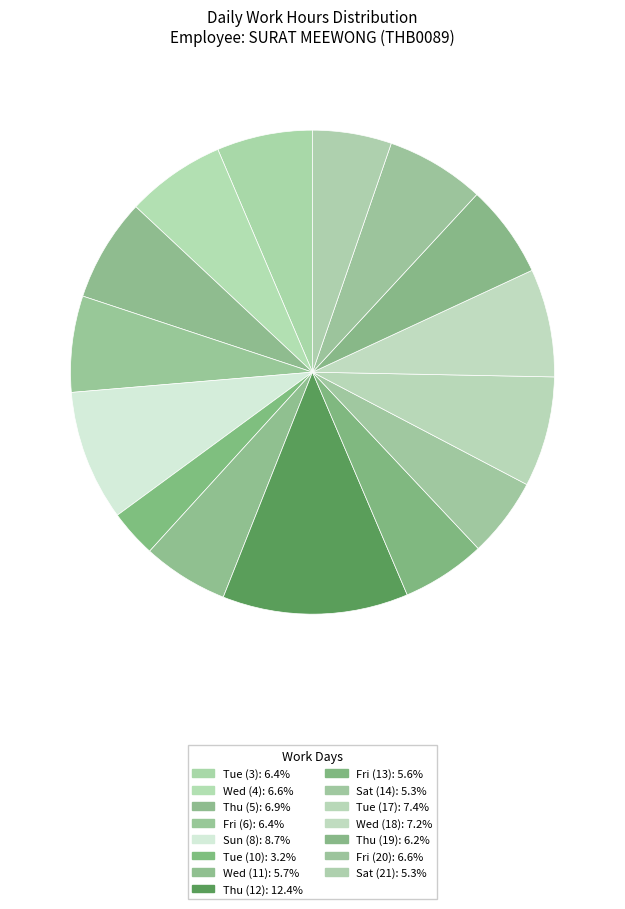

Is there any slice that represents more than half of the pie?

No